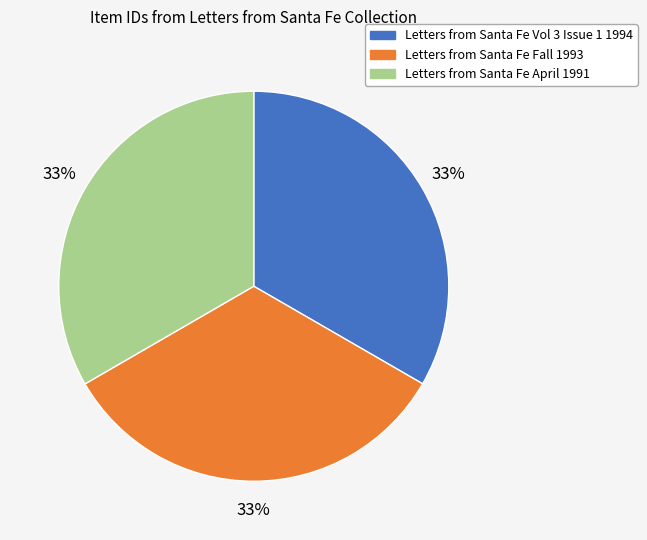

Is the sum of Letters from Santa Fe April 1991 and Letters from Santa Fe Fall 1993 greater than half?

Yes